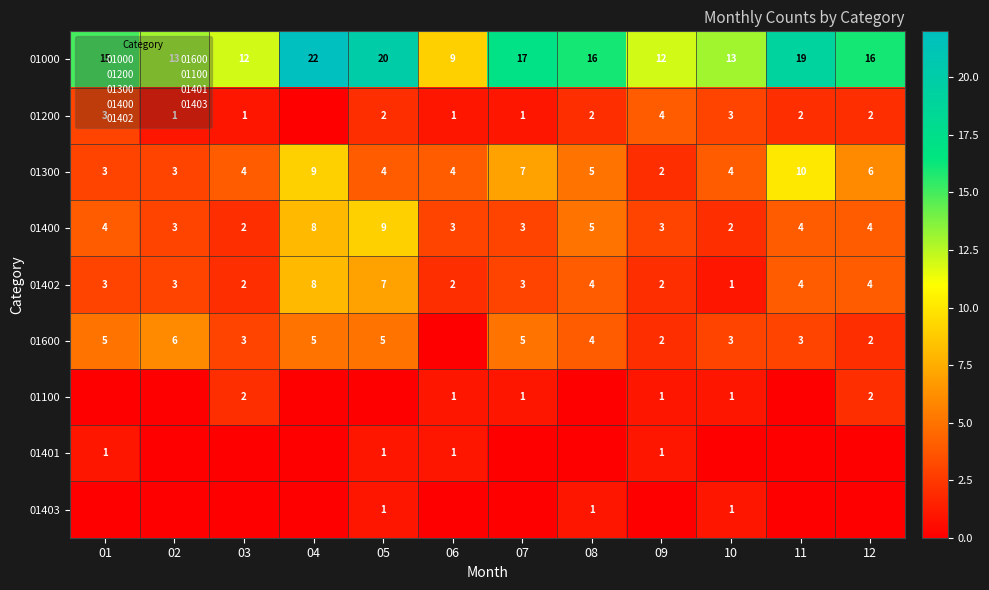

The value of 01200 at 11 is 0. True or false?

False